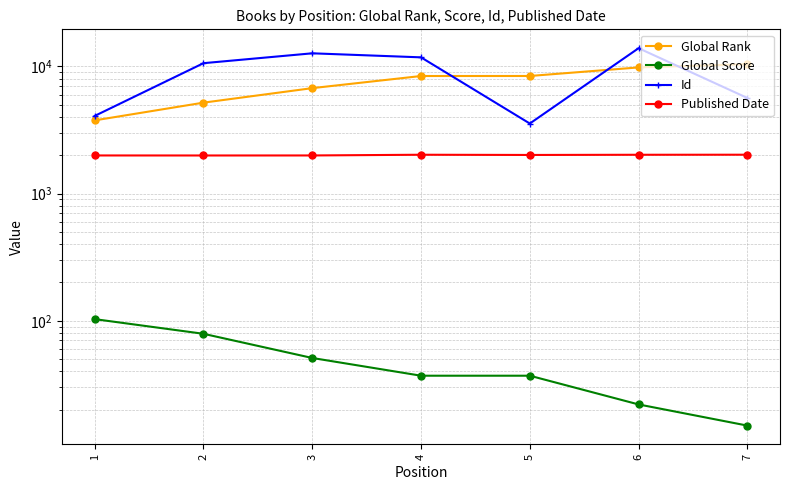

What is the lowest value of the Id series?

3550